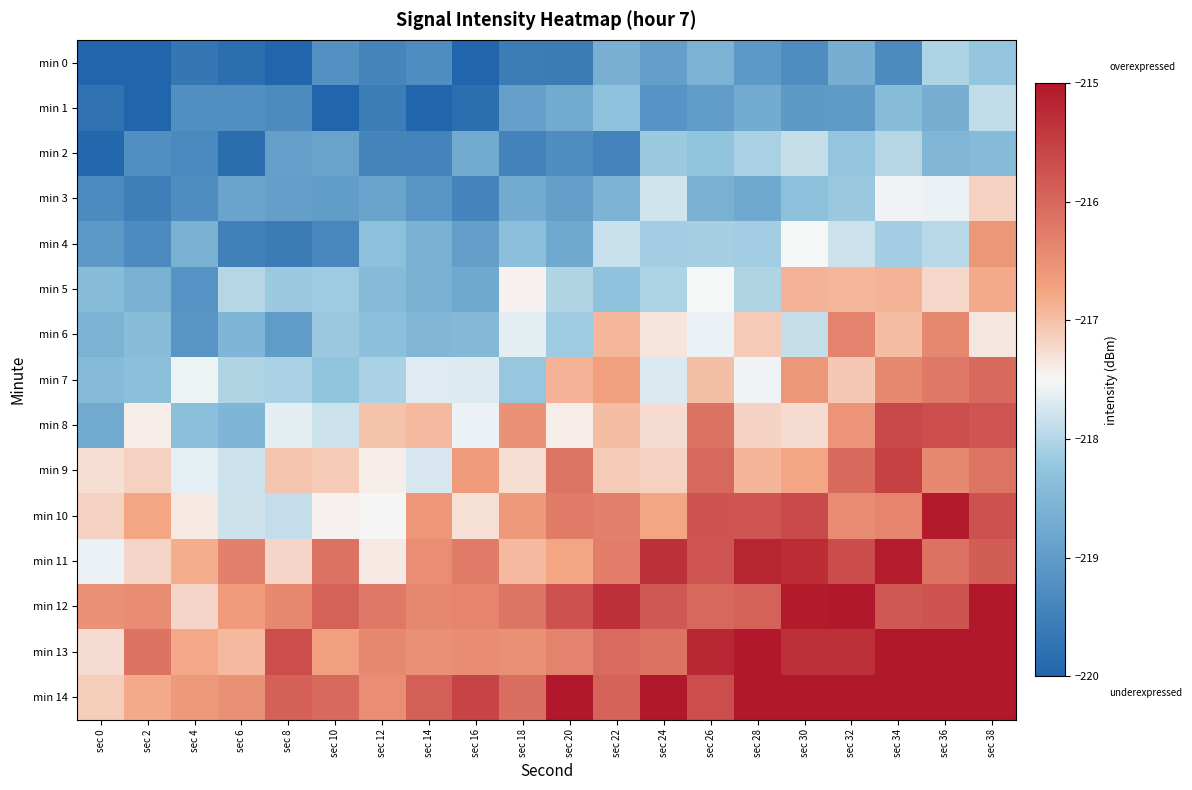

At which category is the sum across all series the highest?

sec 38